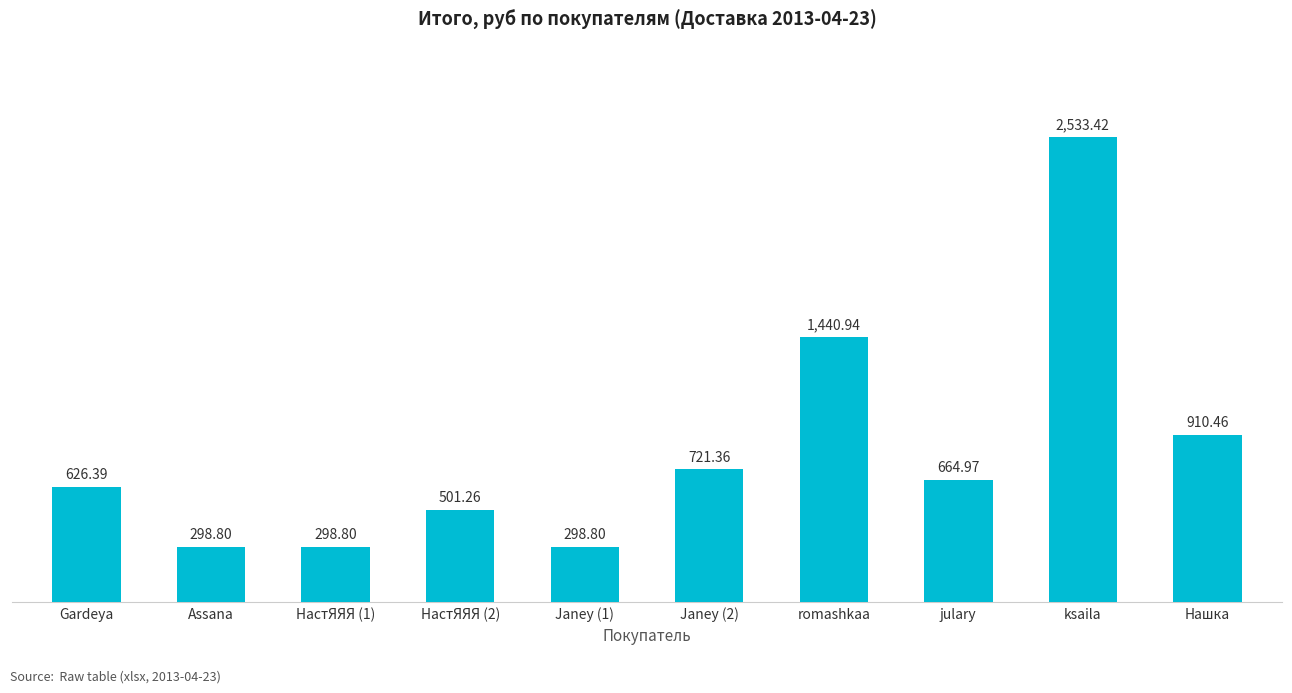

Where is the data nearest to the value 1416?

romashkaa